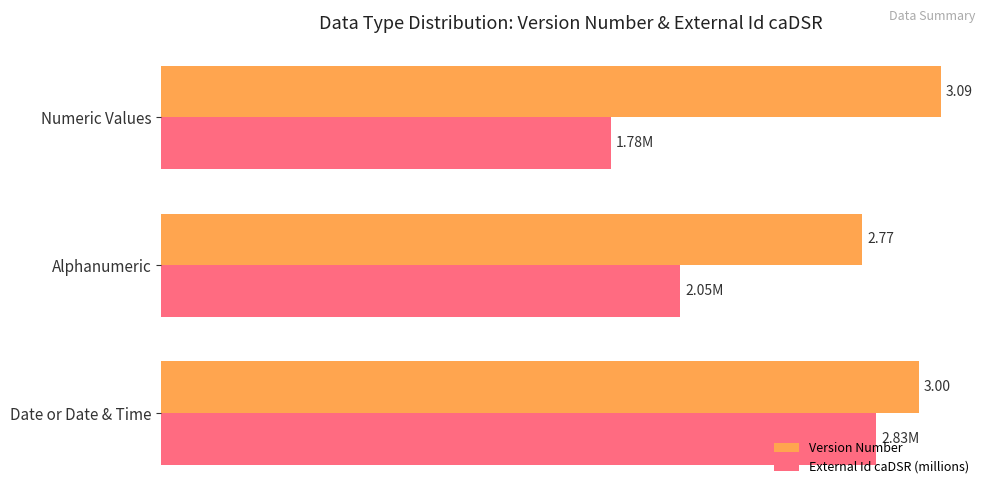

Which series has the largest total across all categories?

Version Number